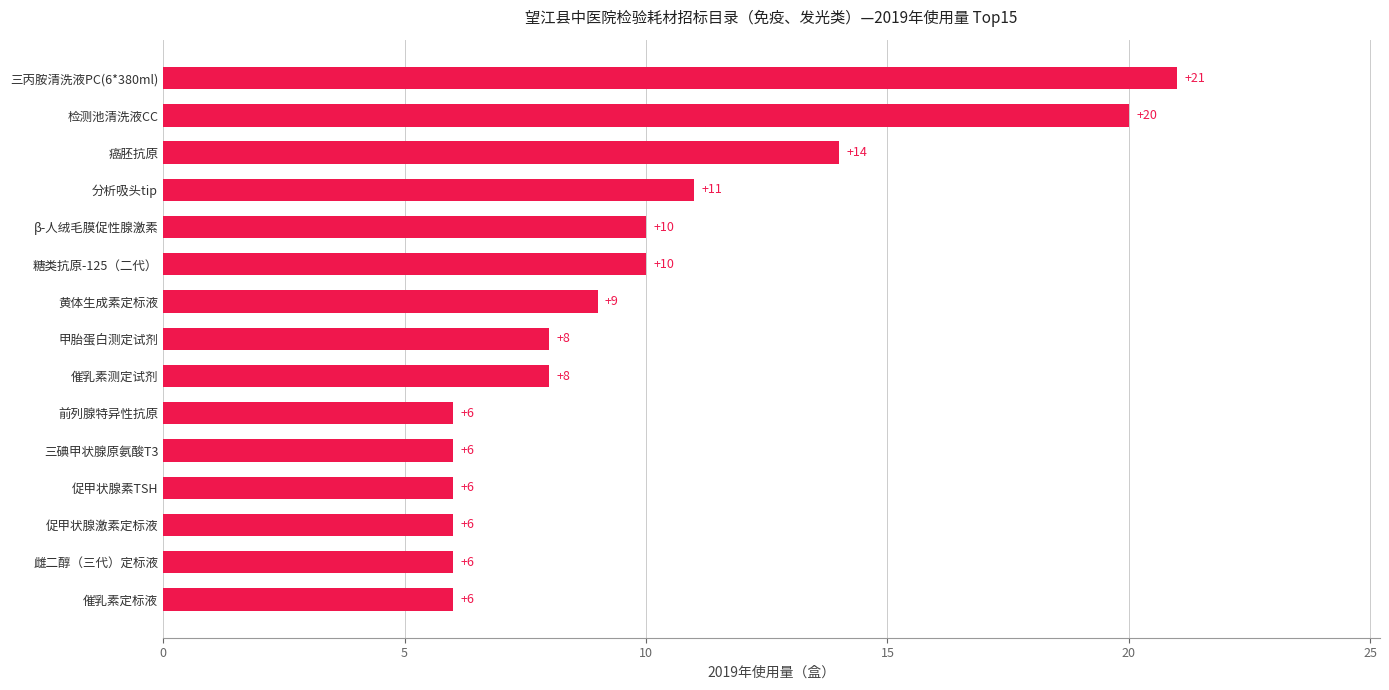

The value at 分析吸头tip is 4. True or false?

False